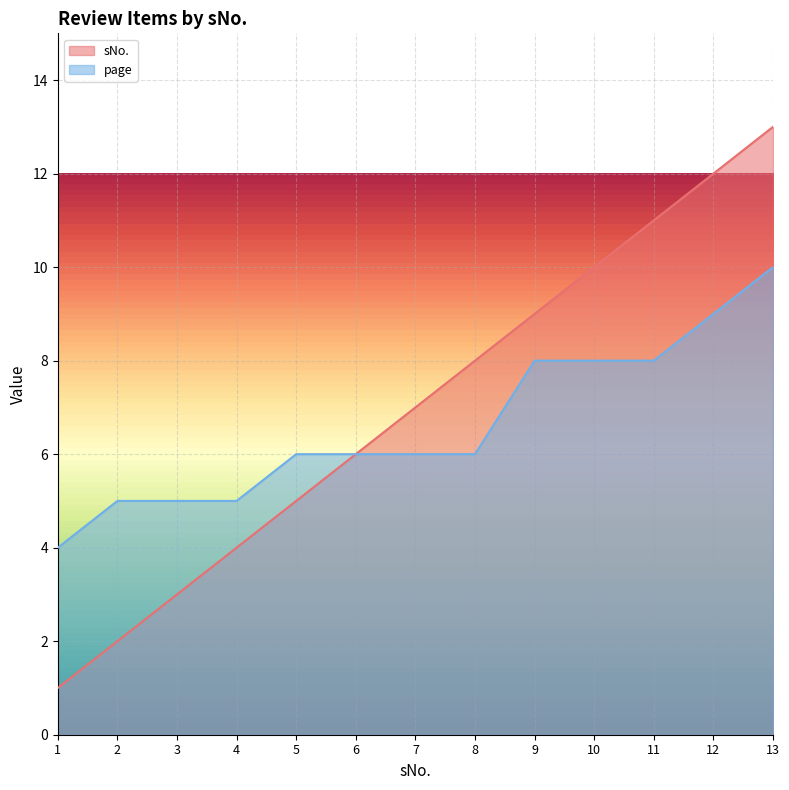

At which label does page reach its minimum?

1